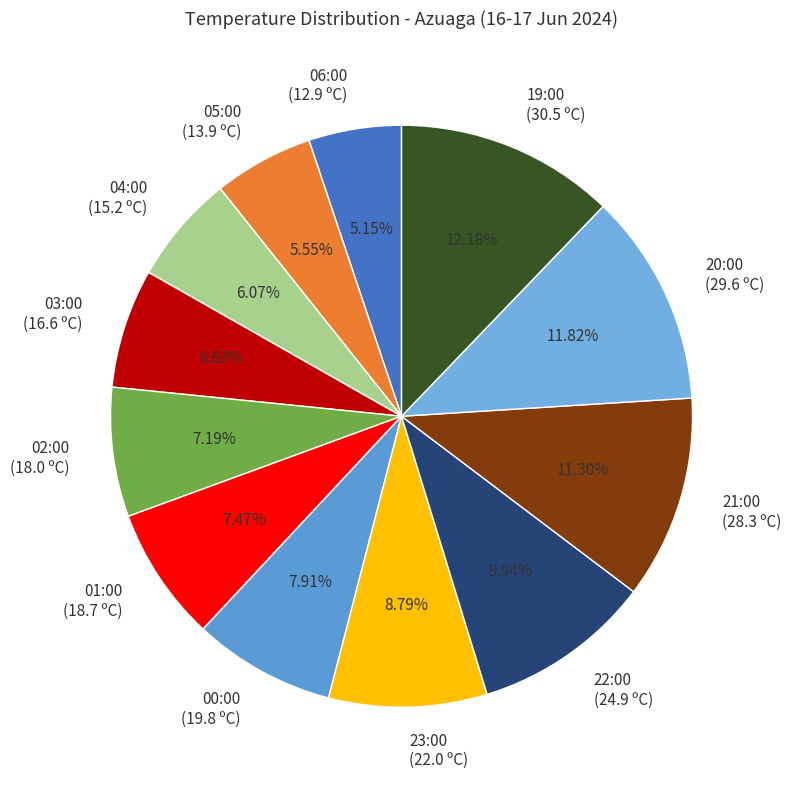

What percentage is NOT represented by 02:00?

92.8%